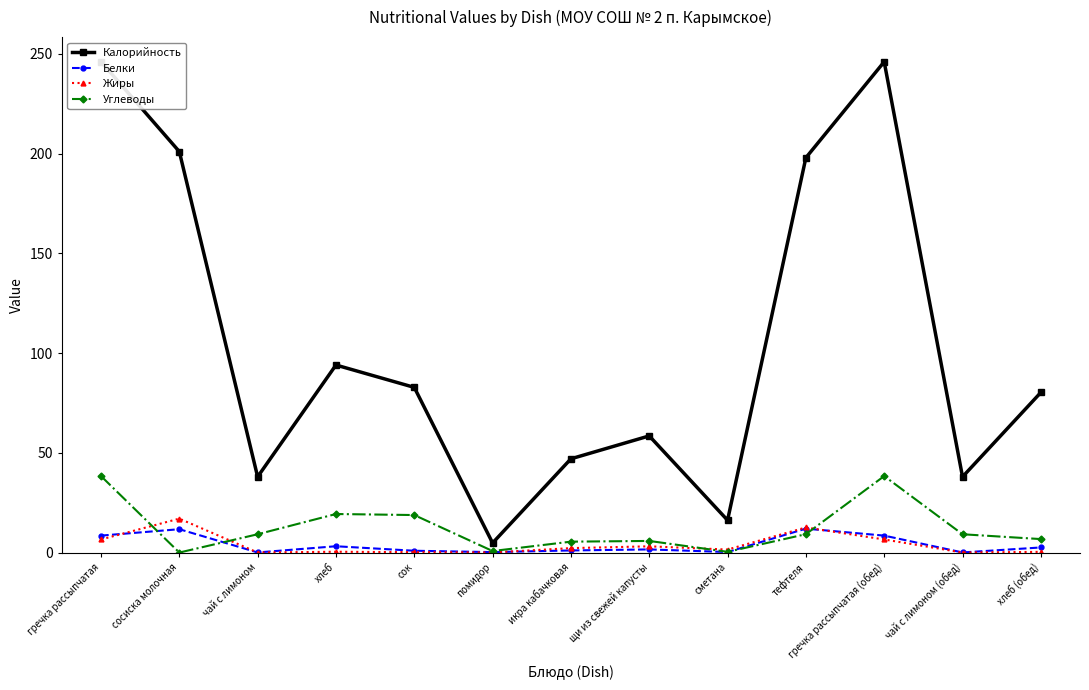

Between хлеб and хлеб (обед), which series saw the biggest shift?

Калорийность